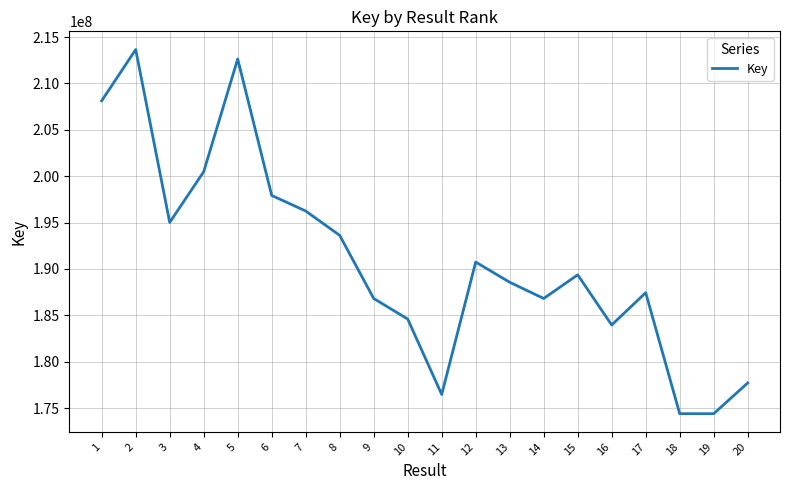

What is the difference between the maximum and second lowest values?

39253350